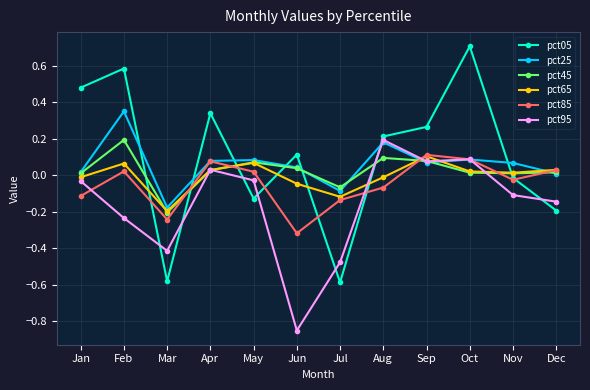

How many lines are shown in the chart?

6